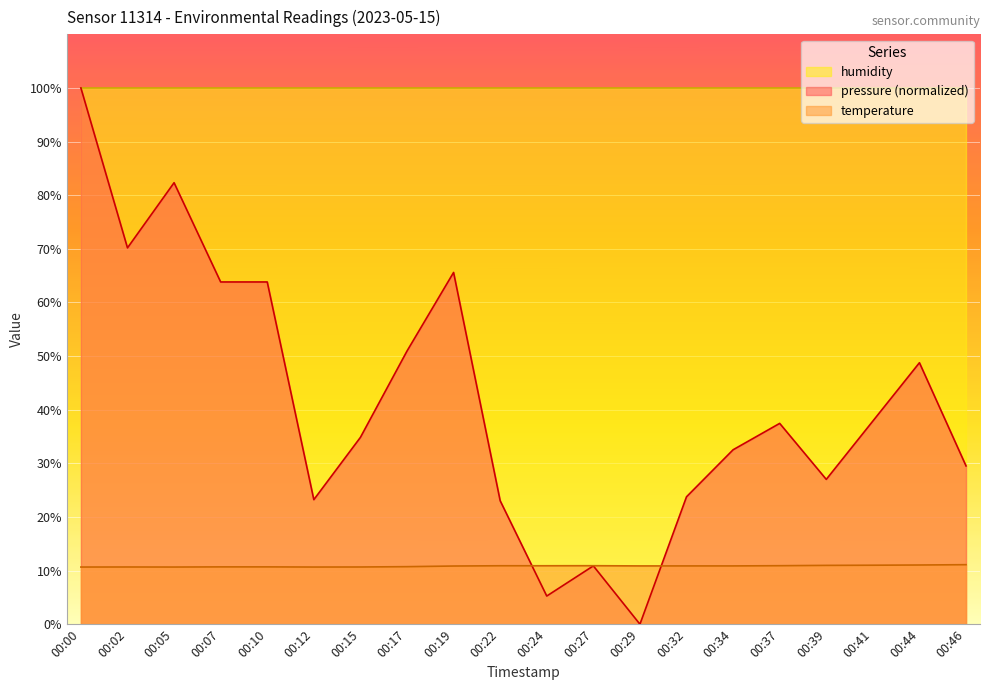

Reading left to right, extract all data points from this chart.

pressure: 100.0	70.2	82.3	63.8	63.8	23.2	34.8	50.9	65.6	23.0	5.3	10.9	0.0	23.8	32.5	37.4	27.0	37.9	48.8	29.5
temperature: 10.7	10.7	10.7	10.7	10.7	10.7	10.7	10.7	10.8	10.9	10.9	10.9	10.9	10.9	10.9	10.9	11.0	11.0	11.0	11.1